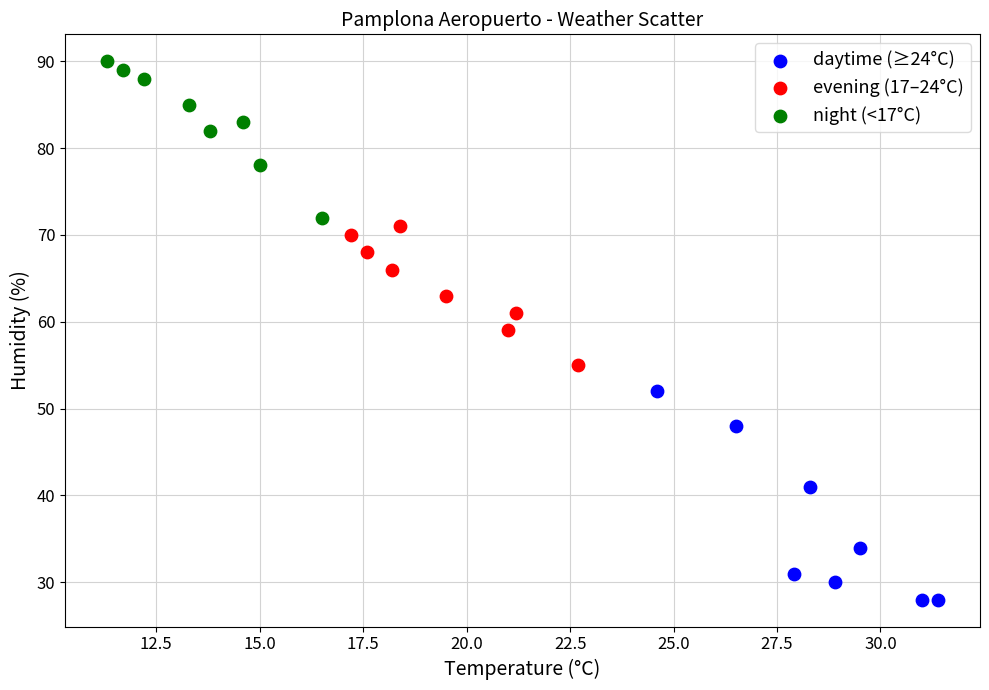

Which series reaches the minimum Y coordinate?

daytime (≥24°C)